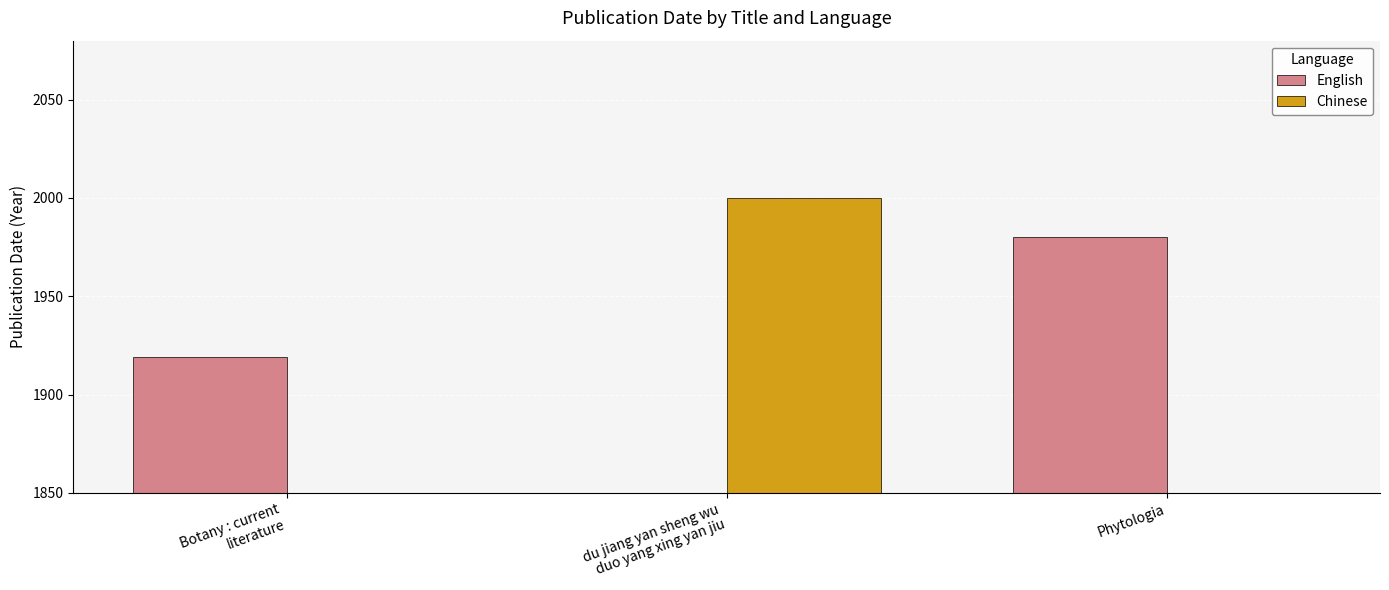

Rank the categories by Chinese value from lowest to highest.

Botany : current
literature, Phytologia, du jiang yan sheng wu
duo yang xing yan jiu